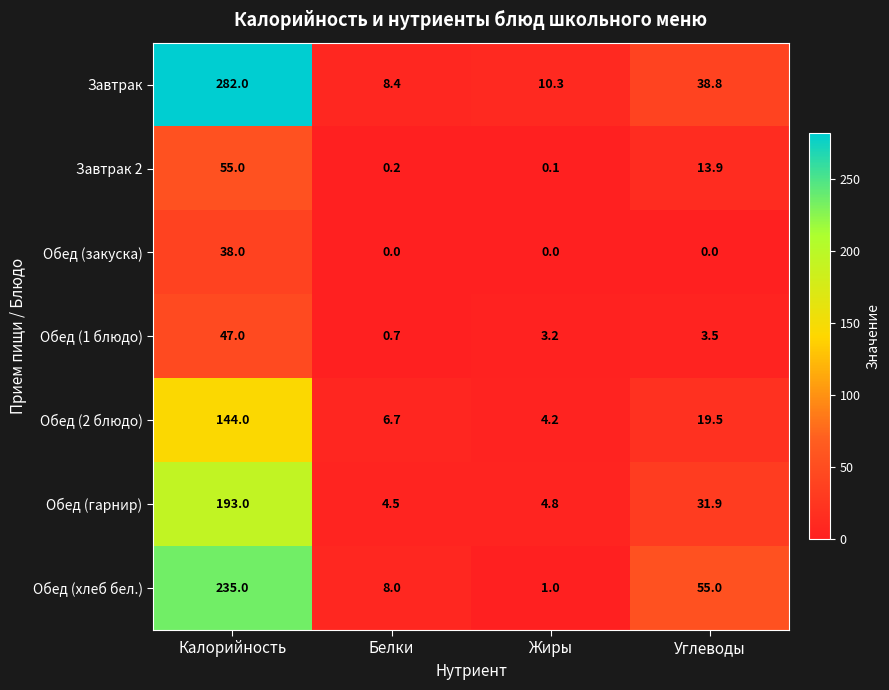

What is the maximum value shown in the chart?

282.0